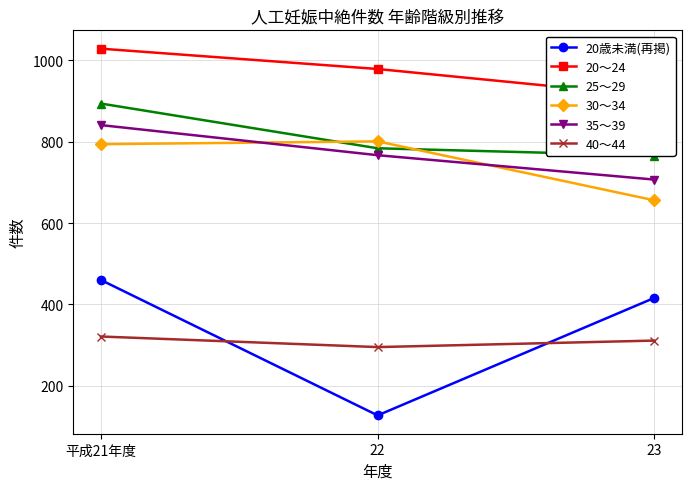

Which category has the lowest value across all series?

22